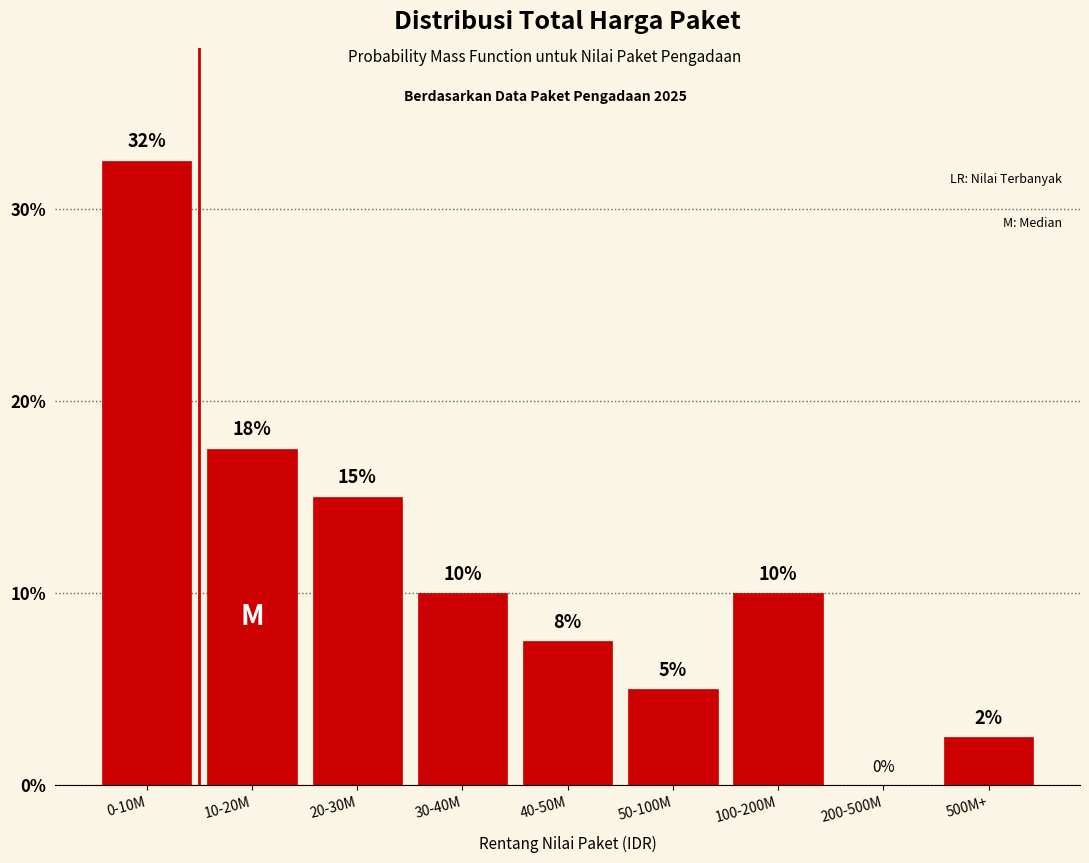

The value at 0-10M is 32.5. True or false?

True